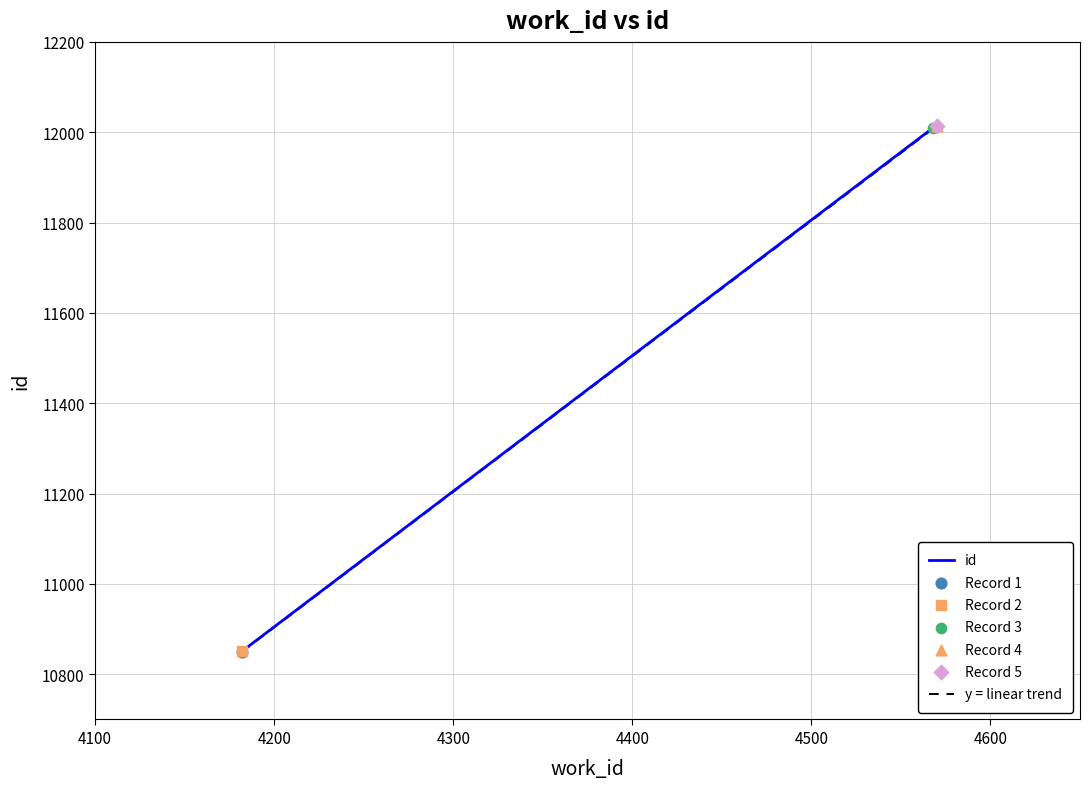

Approximately how many times larger is the value at 4570 compared to 4182?

1.1